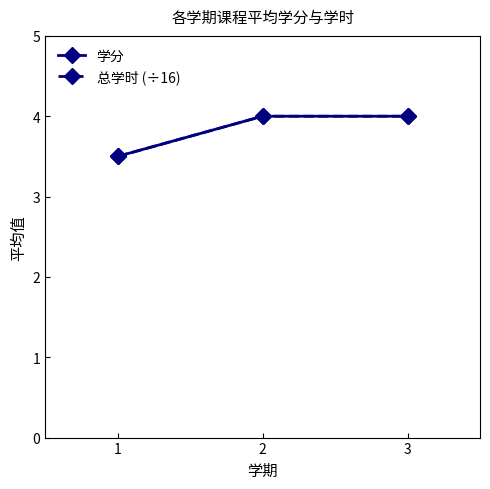

Which has a higher value, 3 or 2?

3